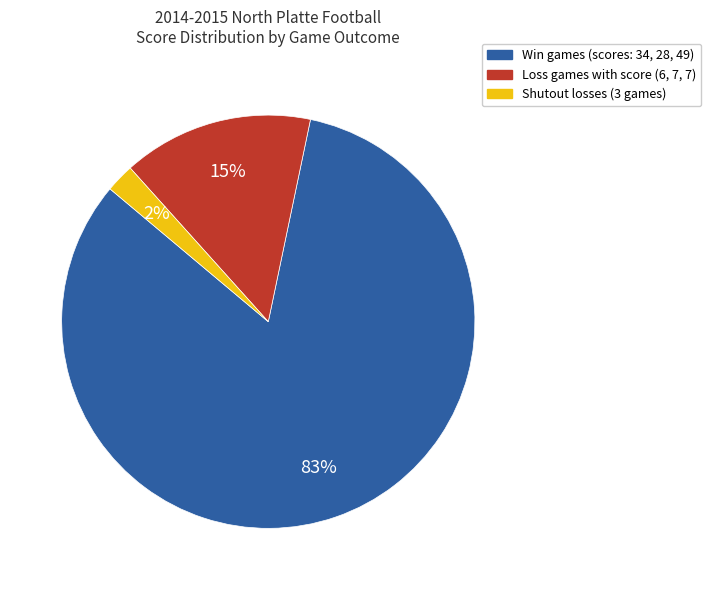

To the nearest percent, what is the difference between the largest and smallest slice percentages?

81%